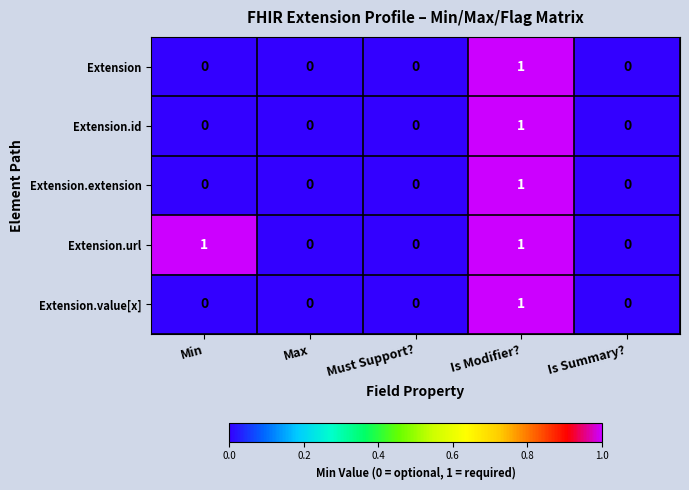

How many Extension.extension values are between 0 and 1?

5